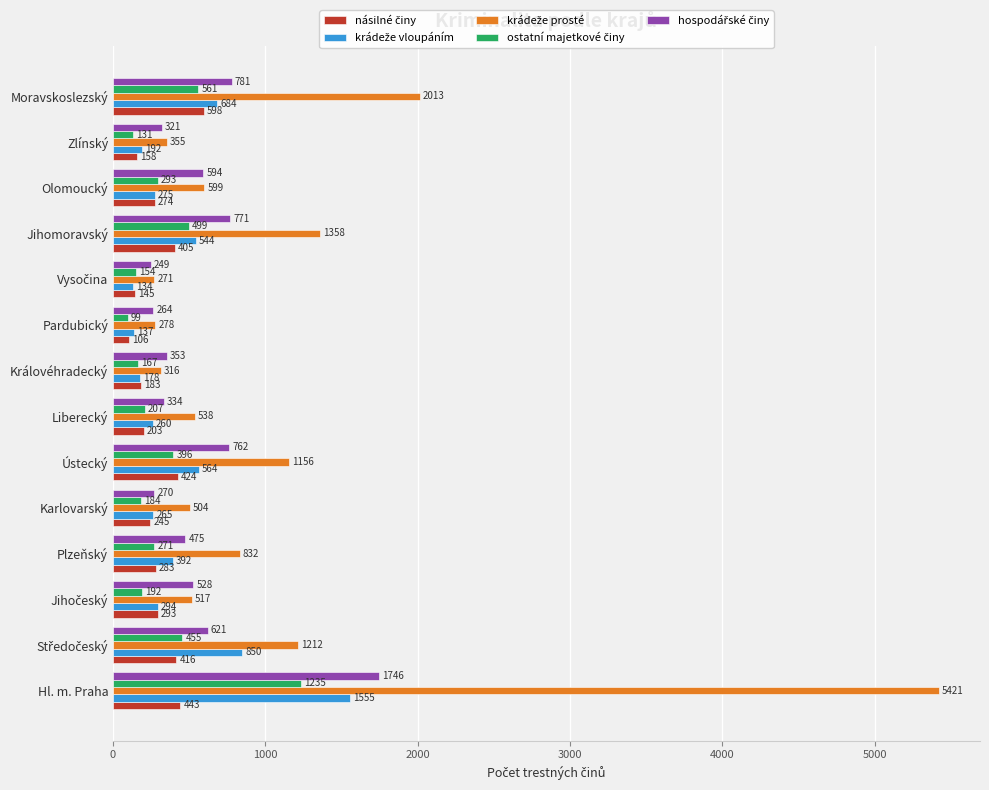

At how many categories does at least one series exceed 786?

6